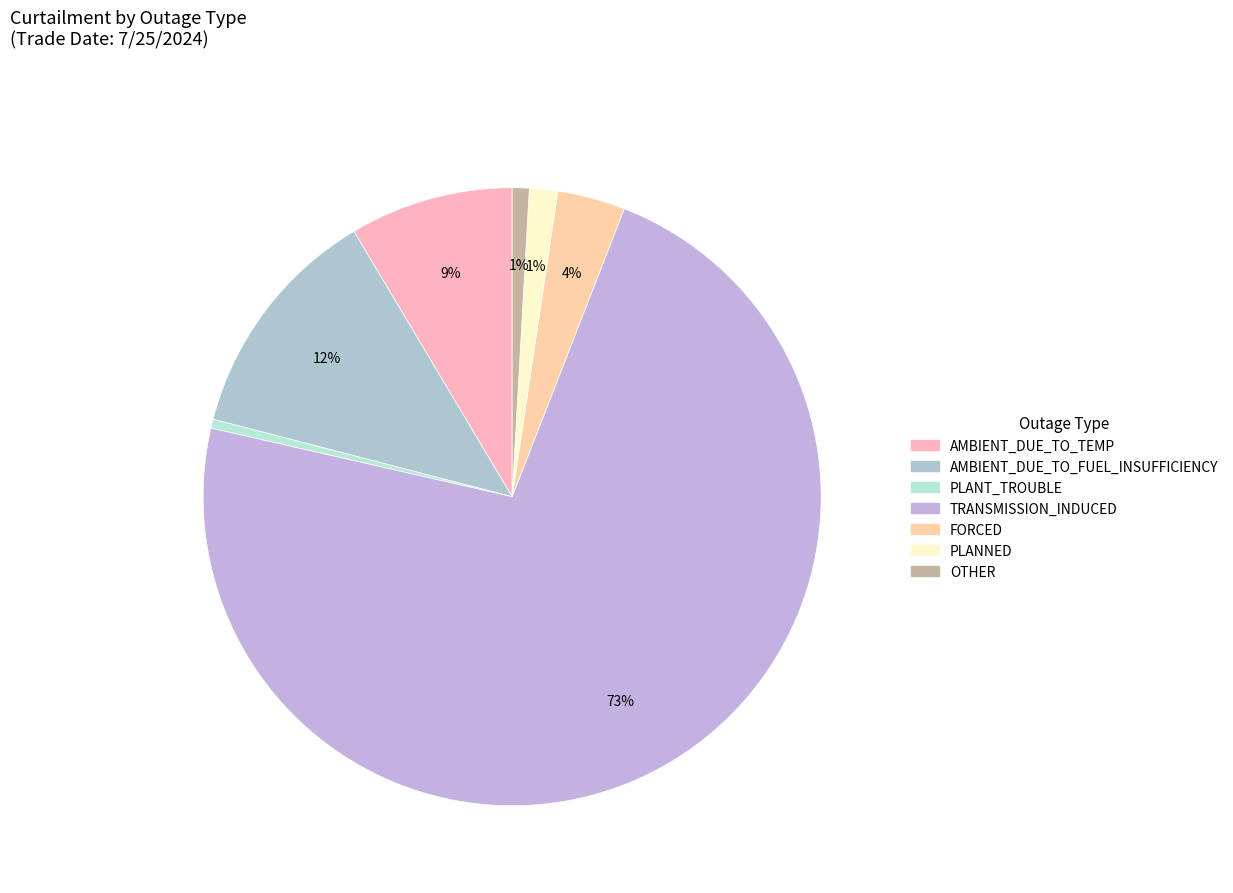

Is there a majority slice in this chart?

Yes